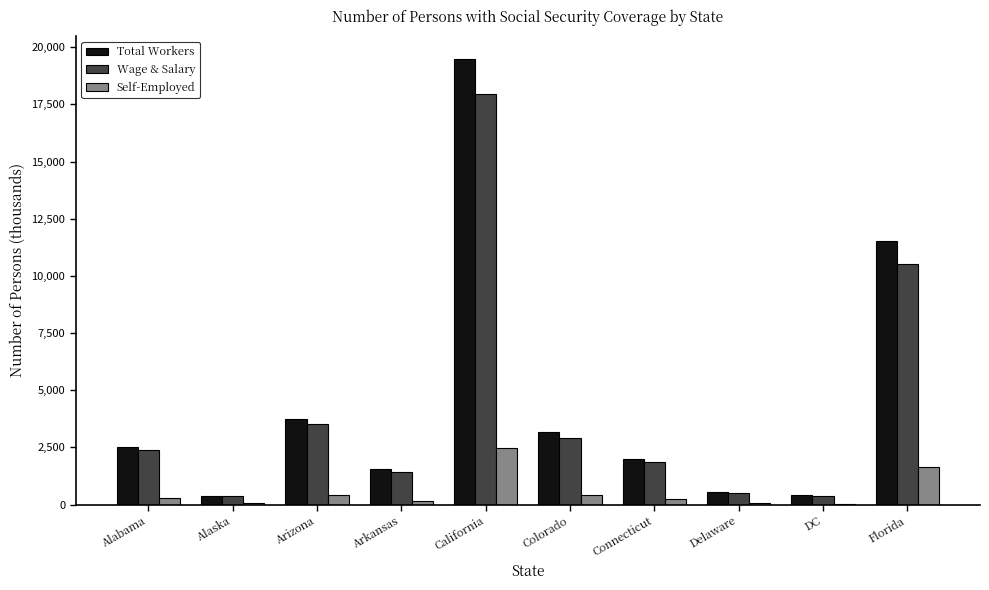

What is the approximate value of Wage & Salary at DC?

385.3